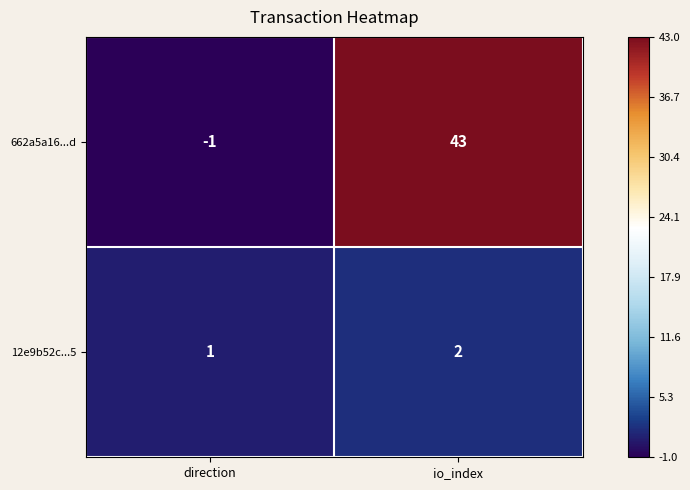

Which label corresponds to the smallest value in the chart?

direction